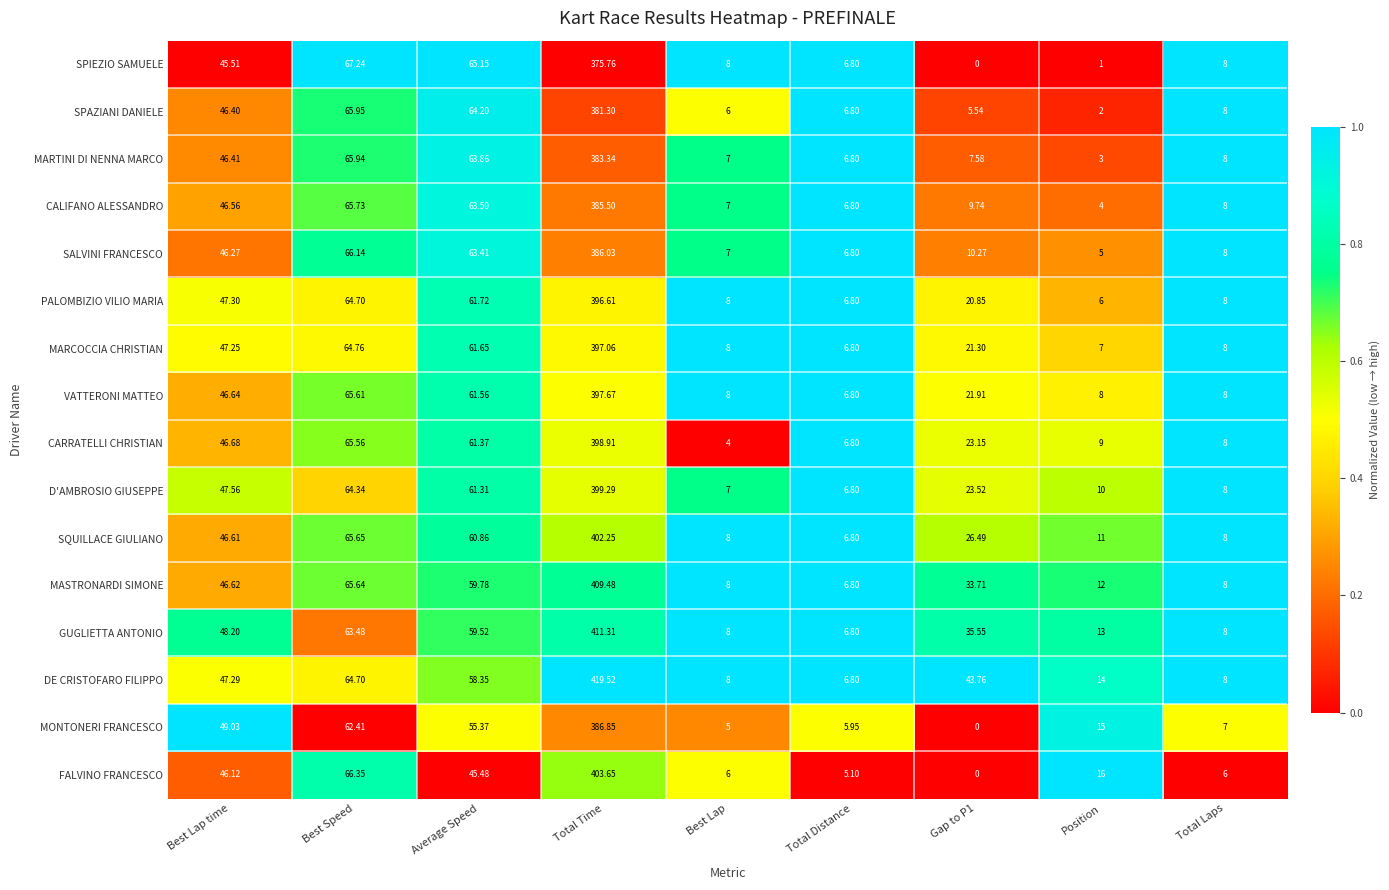

Where does the D'AMBROSIO GIUSEPPE series first go above 23?

Best Lap time